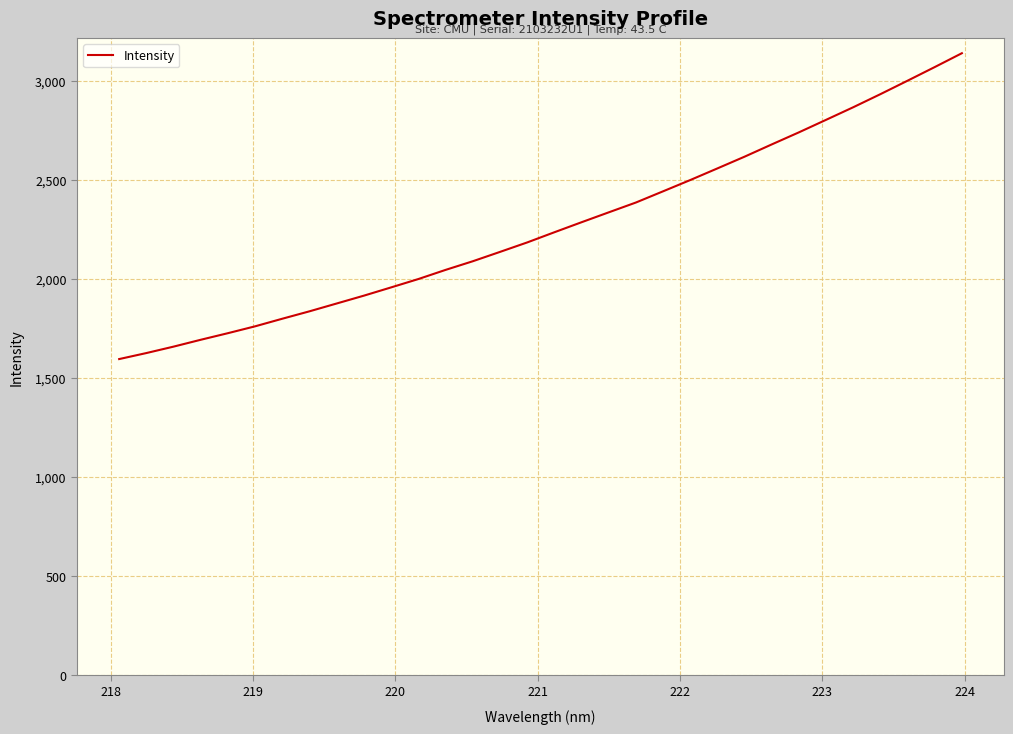

What is the difference between the maximum and minimum values?

1545.8